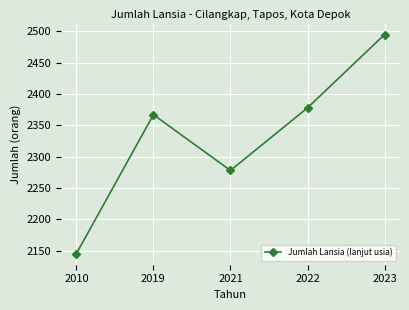

Reading right to left, list all the values displayed in this chart.

2023=2495	2022=2378	2021=2278	2019=2367	2010=2145